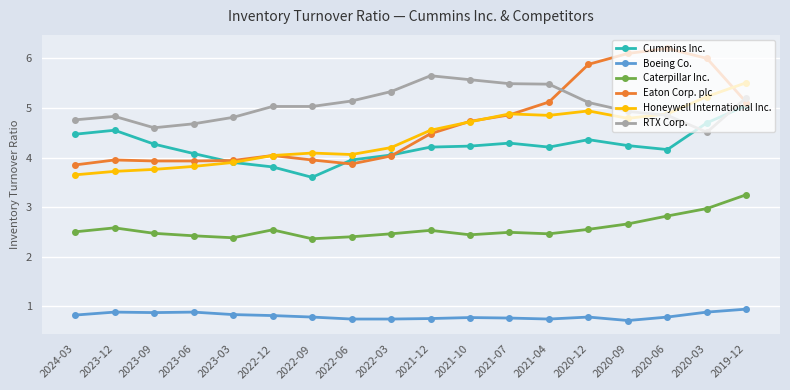

Between 2023-12 and 2023-09, which series saw the biggest shift?

Cummins Inc.